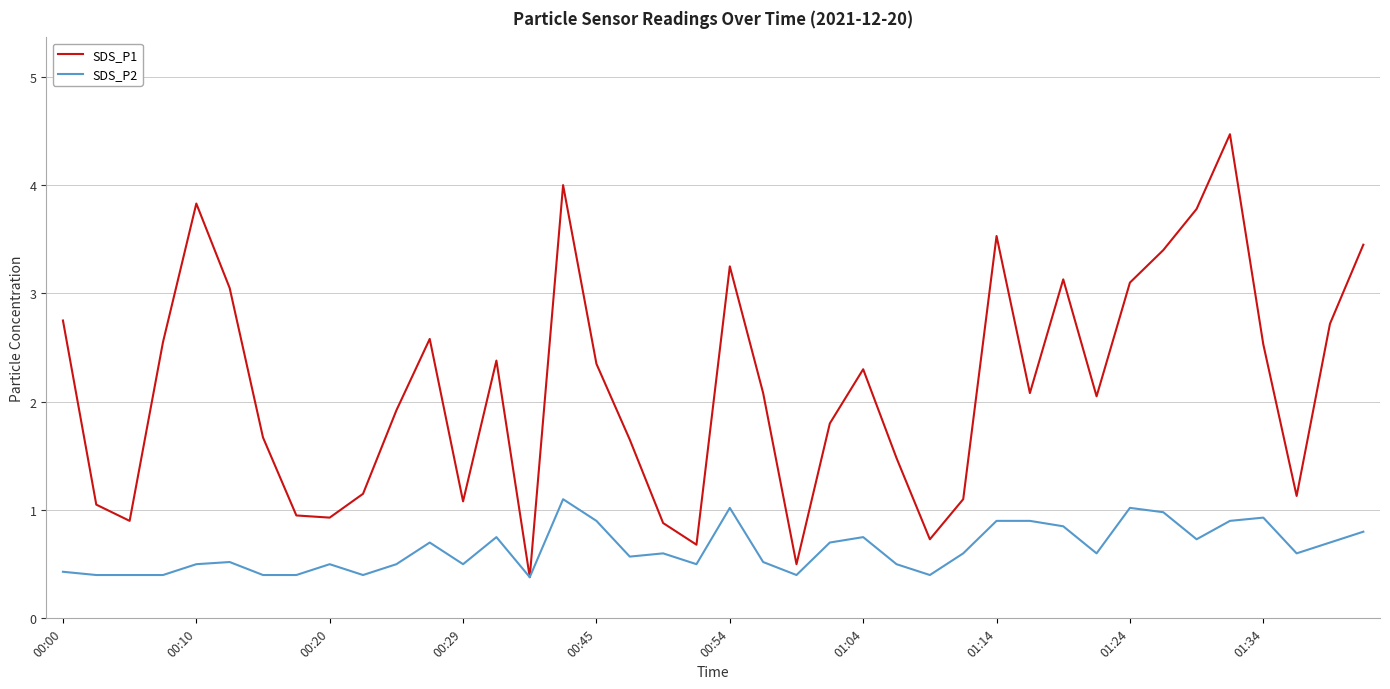

Rank the series by their average value, from lowest to highest.

SDS_P2, SDS_P1